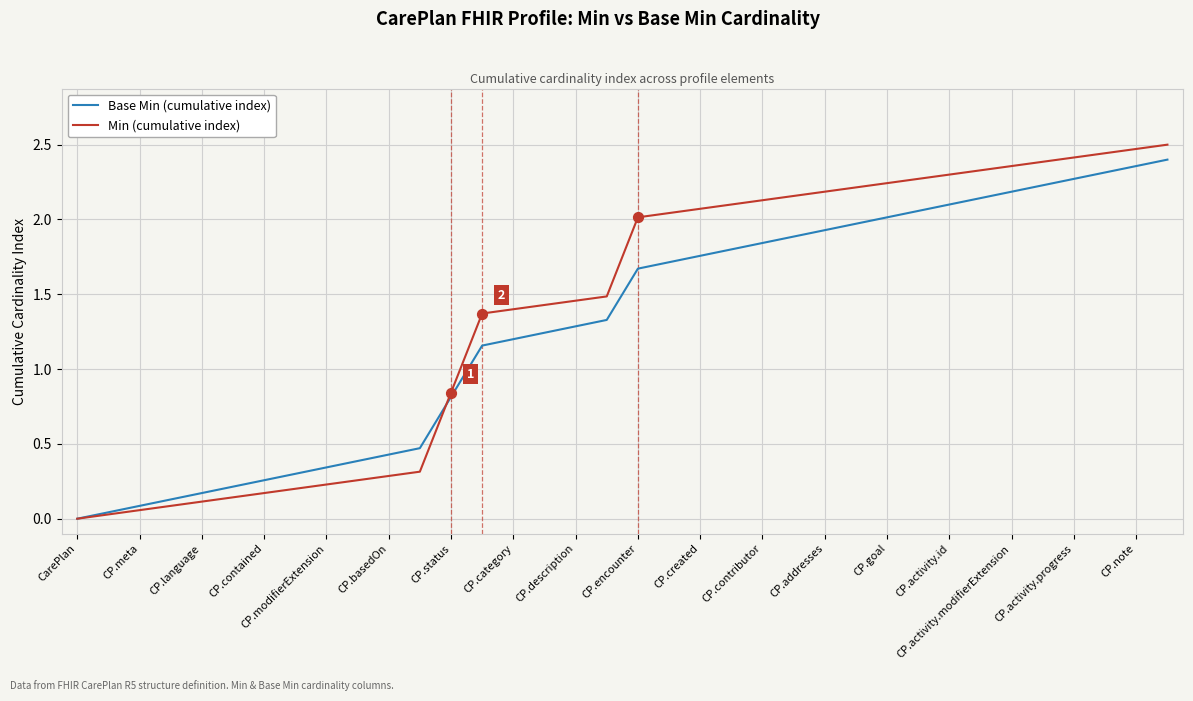

What is the maximum value for Min (cumulative index)?

2.5